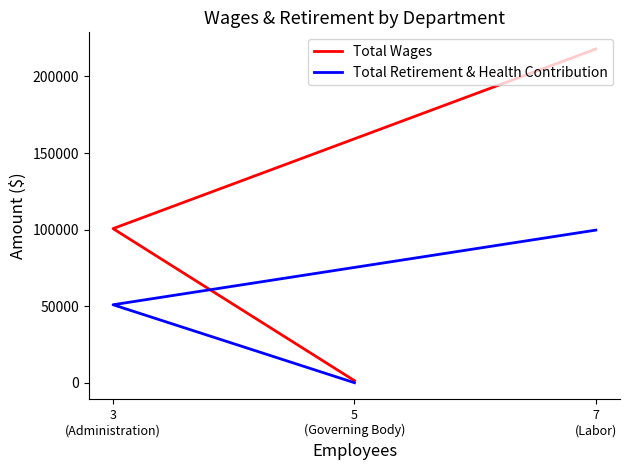

Reading right to left, what are all the values shown in this chart?

Total Wages: 5
(Governing Body)=1500	3
(Administration)=100675	7
(Labor)=217844
Total Retirement & Health Contribution: 5
(Governing Body)=141	3
(Administration)=51011	7
(Labor)=99705